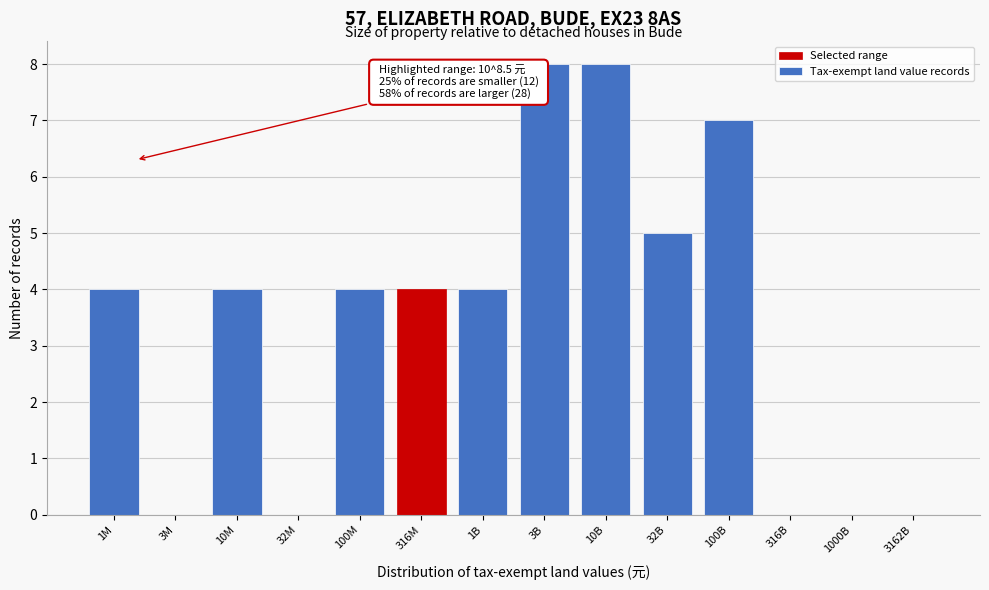

Reading left to right, transcribe all the data shown in this chart.

1M=4	3M=0	10M=4	32M=0	100M=4	316M=4	1B=4	3B=8	10B=8	32B=5	100B=7	316B=0	1000B=0	3162B=0